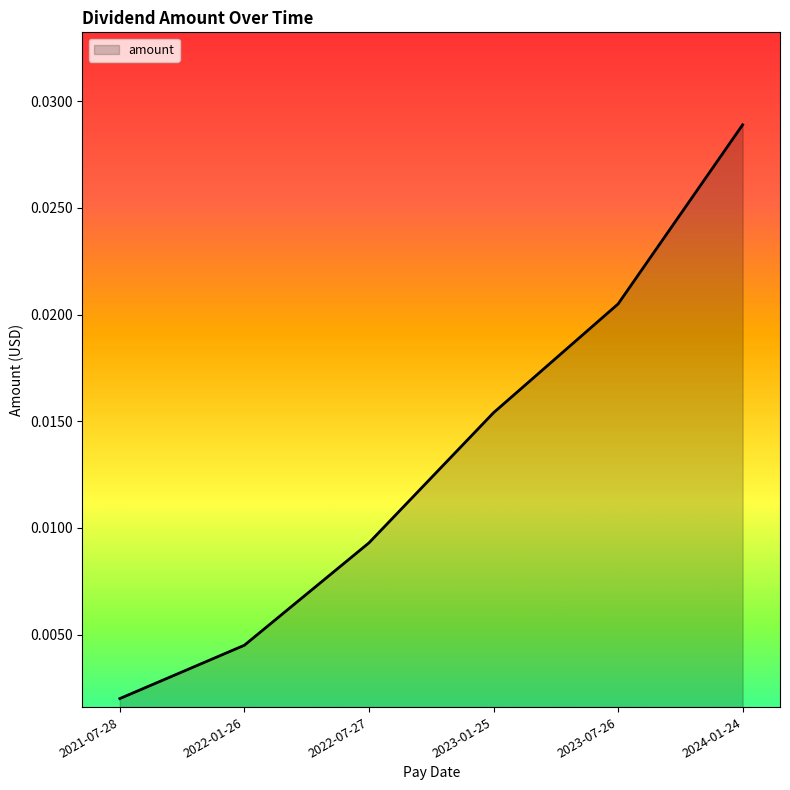

List the labels in order of value, smallest first.

2021-07-28, 2022-01-26, 2022-07-27, 2023-01-25, 2023-07-26, 2024-01-24